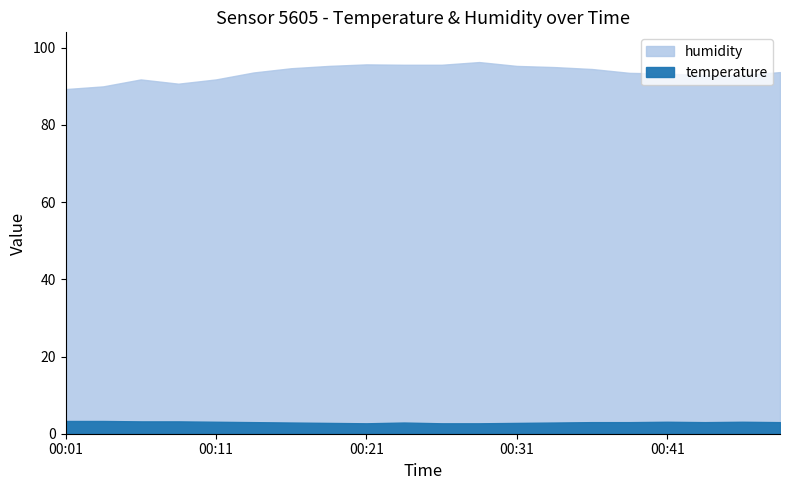

True or false: humidity has more than 1 interior local peaks.

True